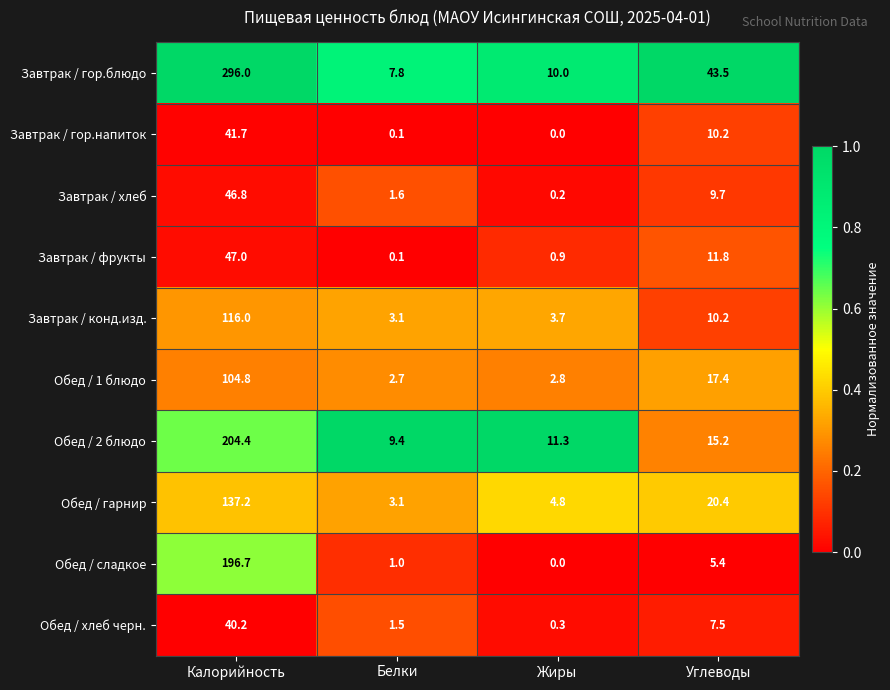

True or false: Завтрак / гор.блюдо has a value of 43.5 at Углеводы.

True